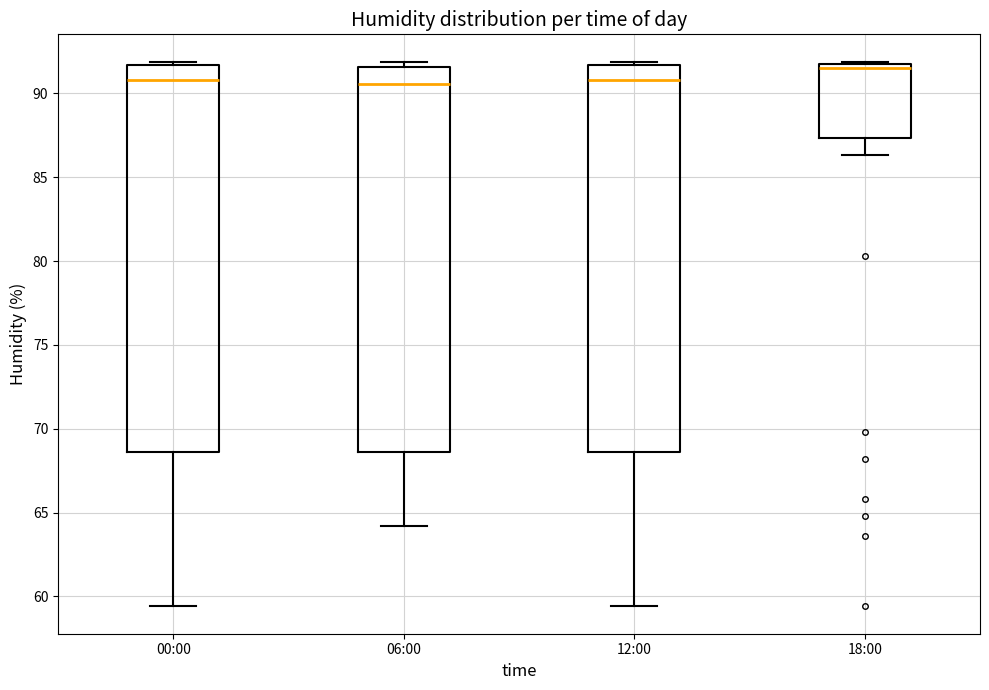

Reading left to right, read every box against the y-axis: the position of its median line, the range the box covers, and the ends of its whiskers. The values are not printed on the chart, so give them approximately, as read against the axis.

00:00: median 91.0, box 68.5 to 91.5, whiskers 59.5 to 92.0
06:00: median 90.5, box 68.5 to 91.5, whiskers 64.0 to 92.0
12:00: median 91.0, box 68.5 to 91.5, whiskers 59.5 to 92.0
18:00: median 91.5, box 87.5 to 92.0, whiskers 86.5 to 92.0